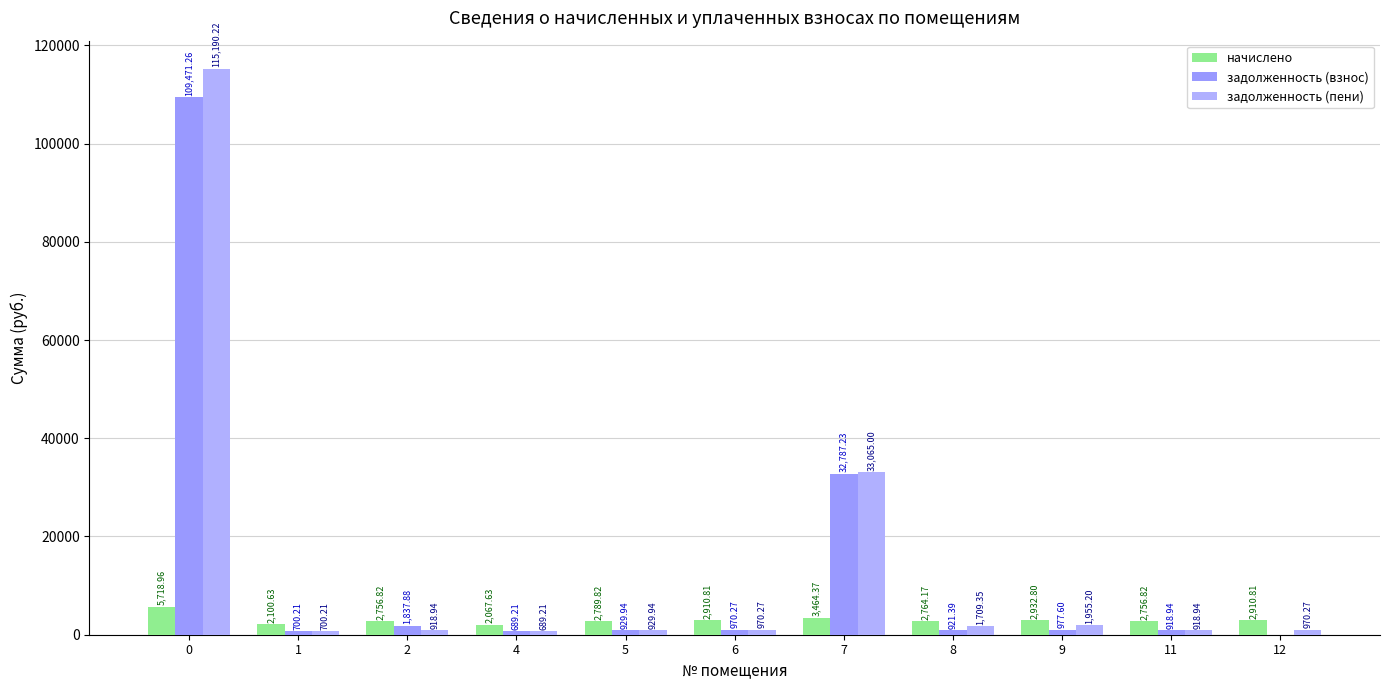

At which category does the chart reach its minimum across all series?

12